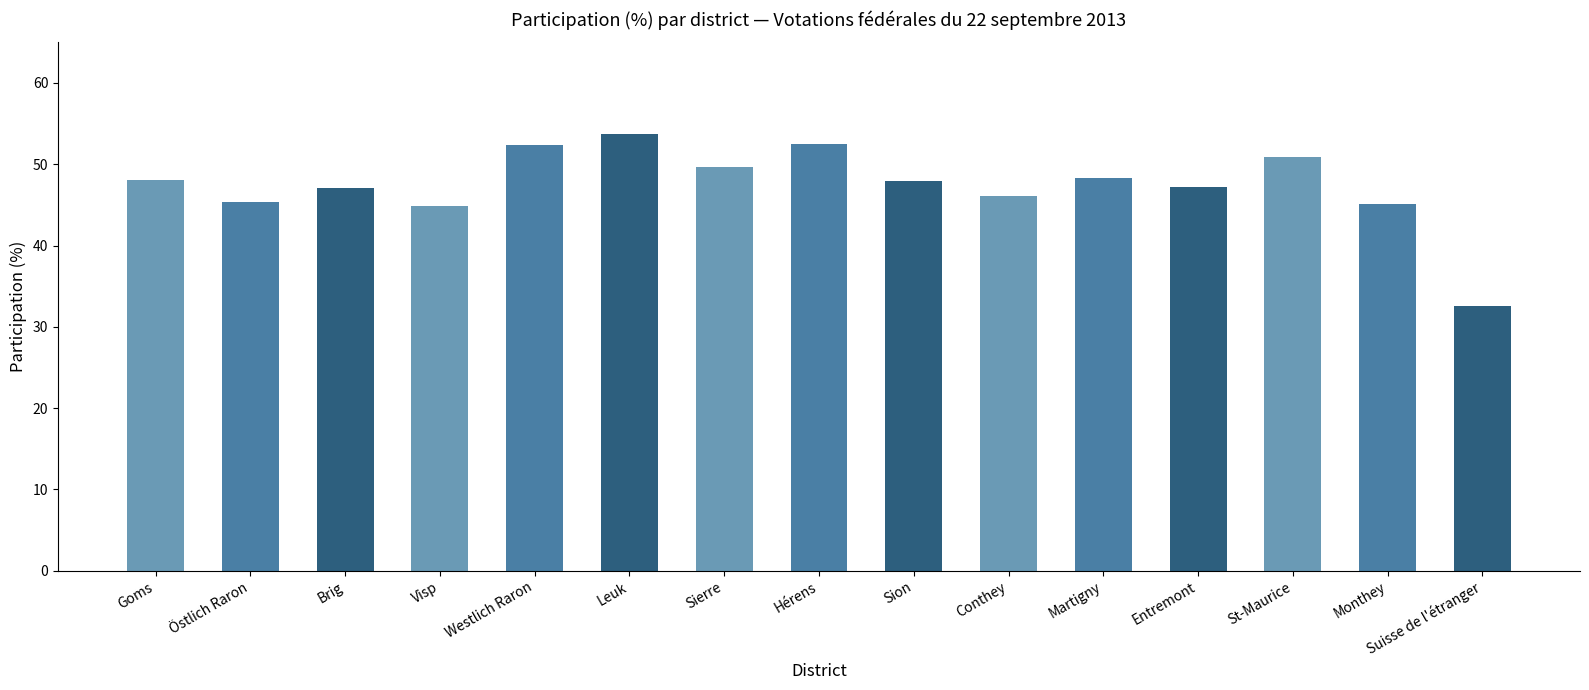

What value does the data have at Östlich Raron?

45.3